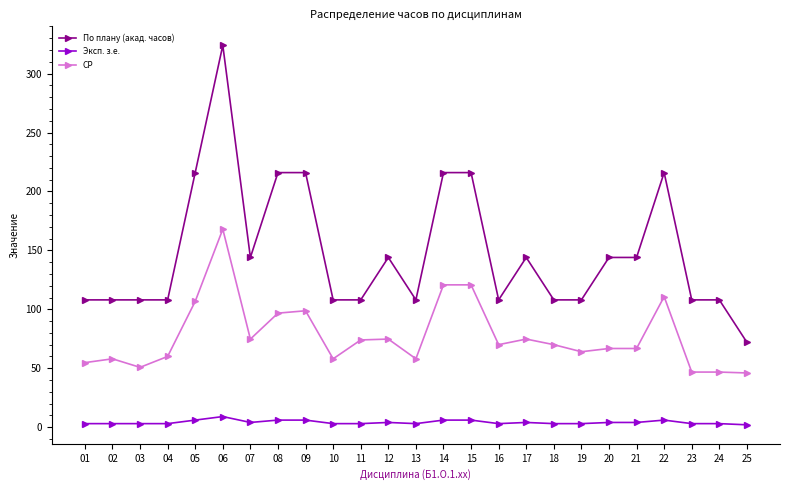

Read the Эксп. з.е. value at 15.

6.0